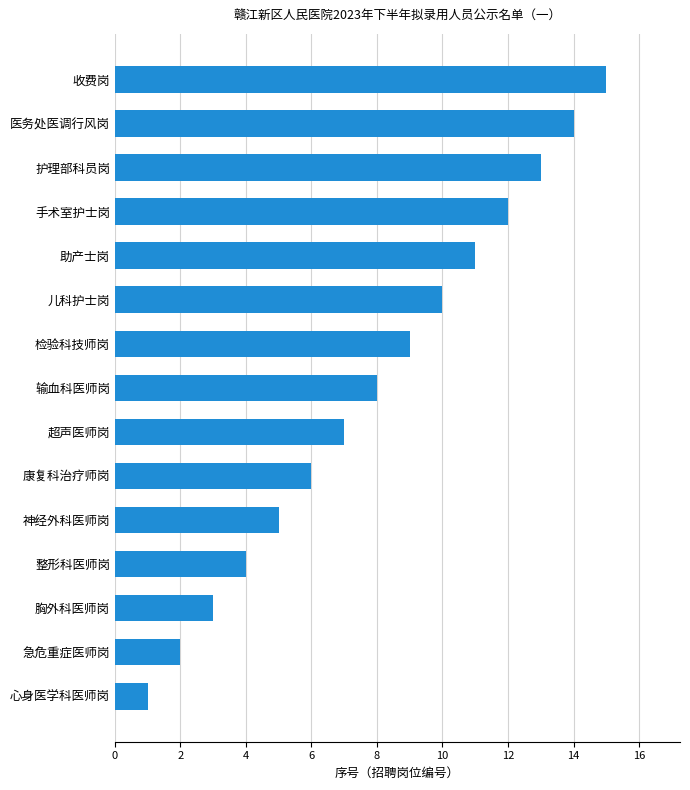

Which category has the lowest value across all series?

心身医学科医师岗